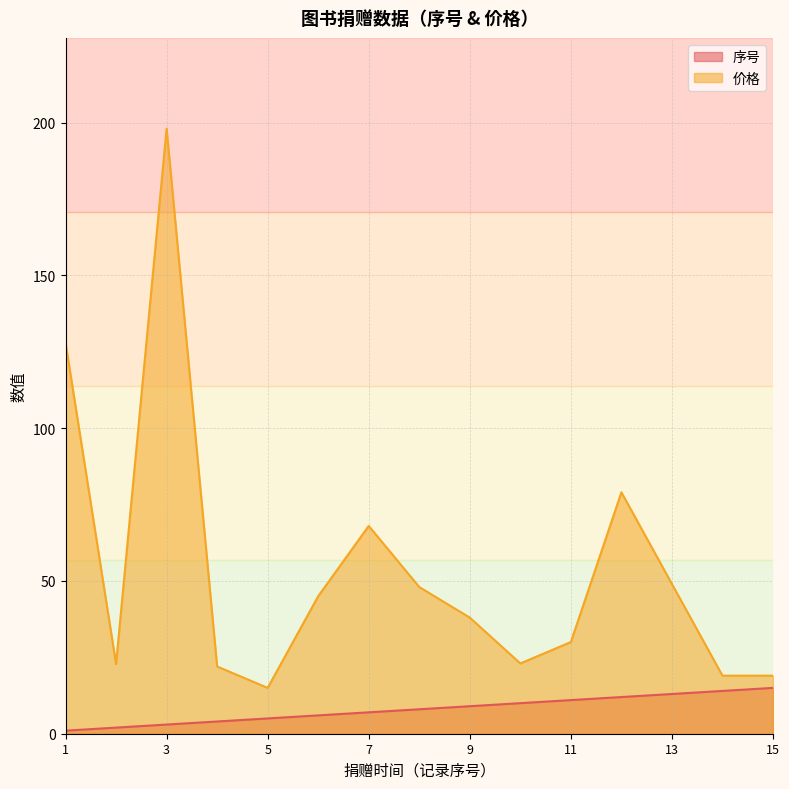

Which series has the largest total across all categories?

价格